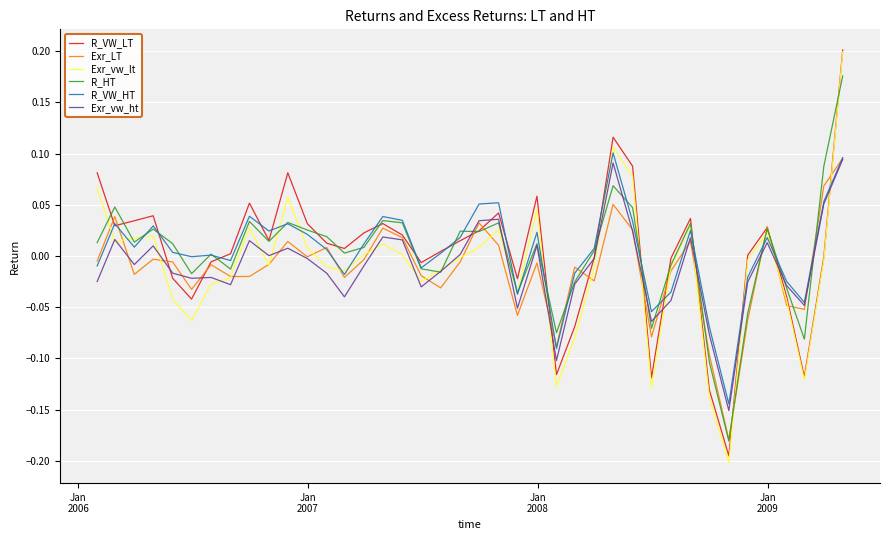

Which series has the largest range (max minus min)?

Exr_vw_lt